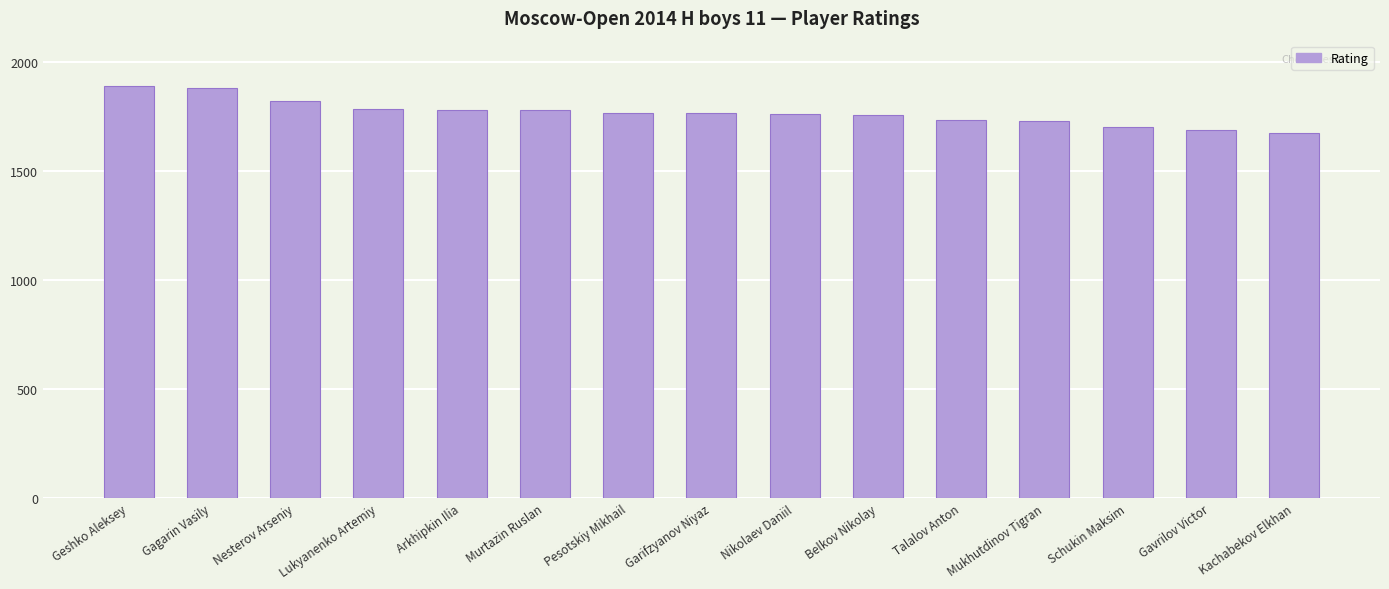

True or false: the data shows 582 at Pesotskiy Mikhail.

False